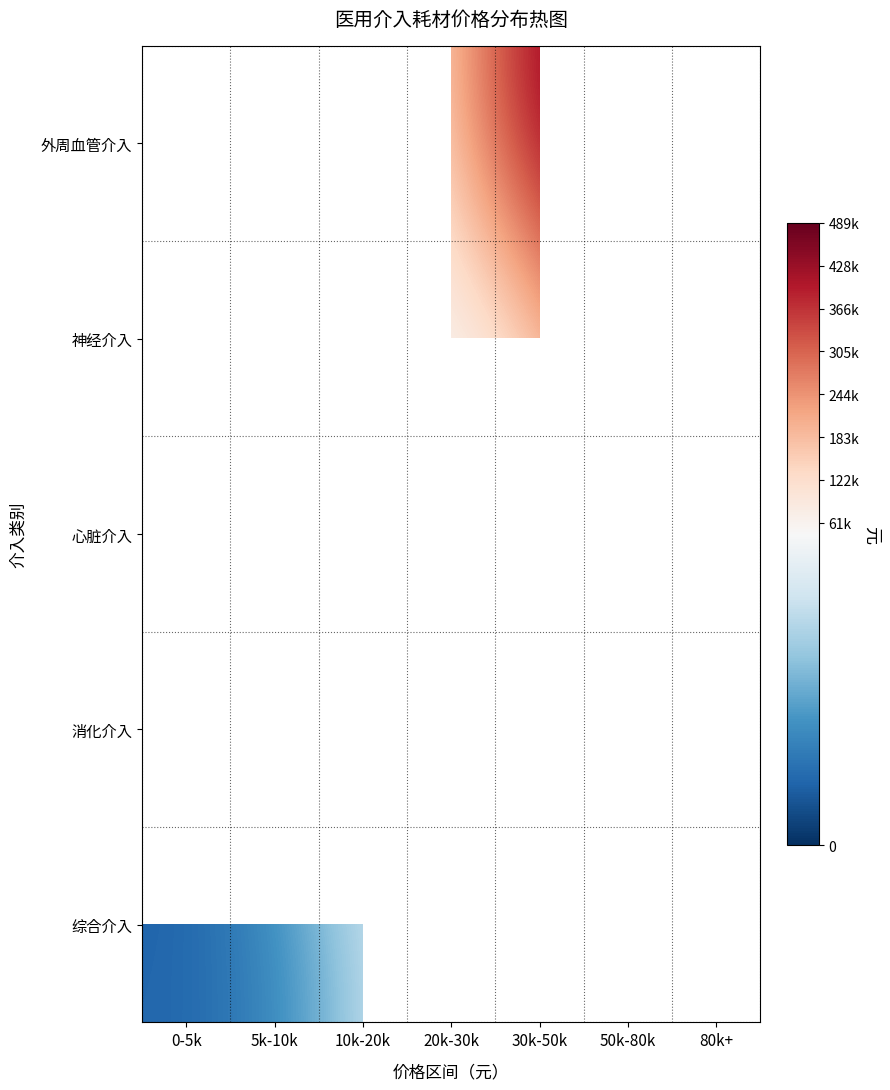

Which has a higher value, 80k+ or 0-5k?

80k+